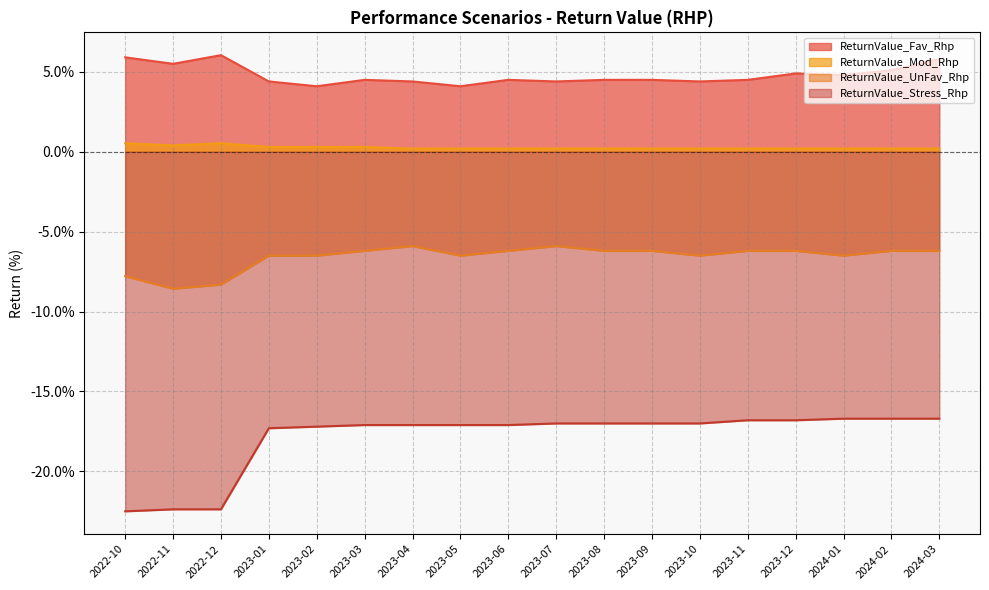

How many lines are shown in the chart?

4